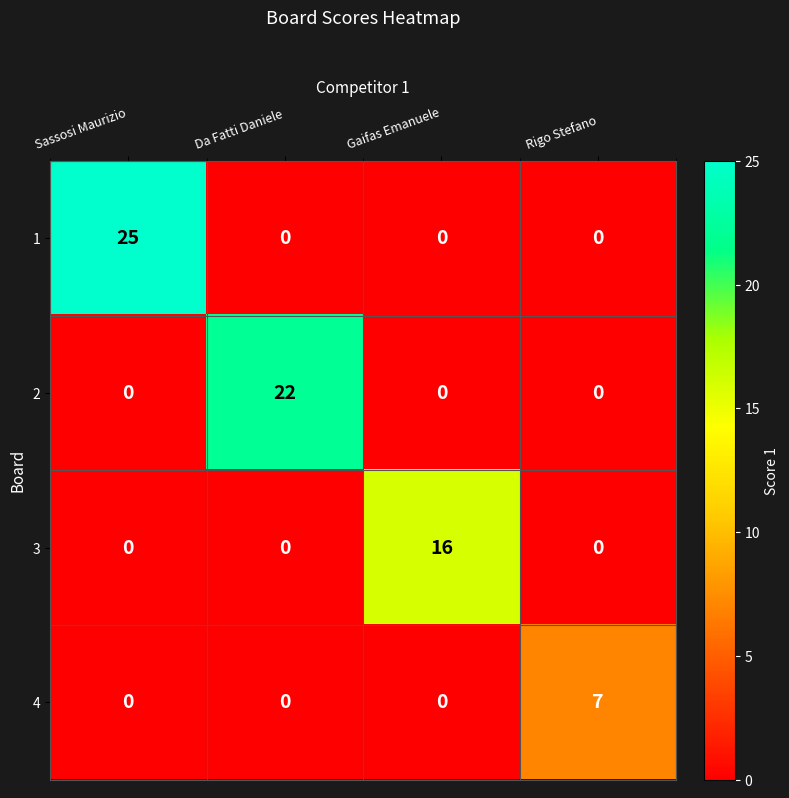

What is the sum of all 4 values?

7